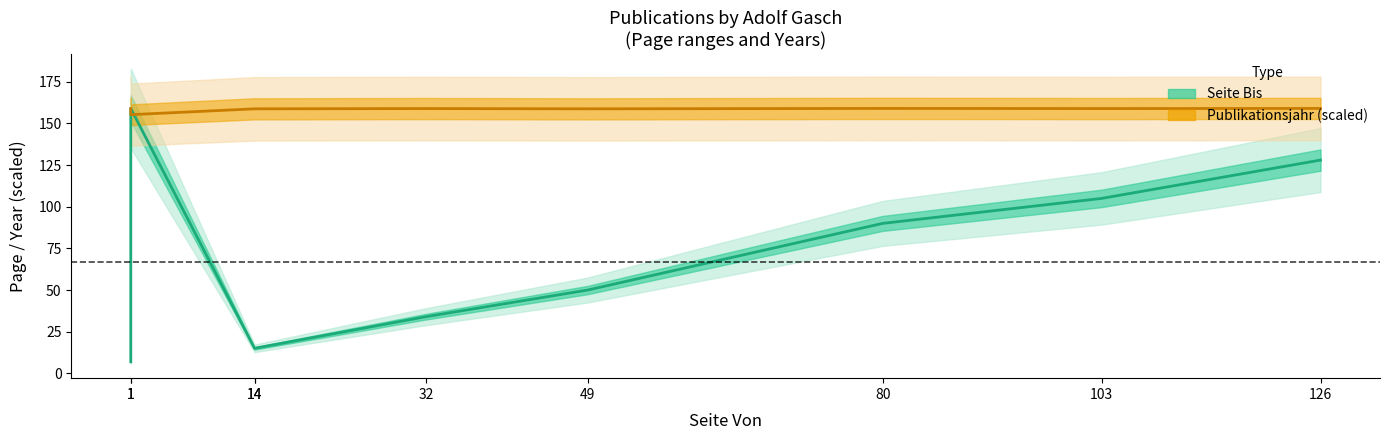

At 32, list the series in order from smallest to largest.

Seite Bis, Publikationsjahr (scaled)